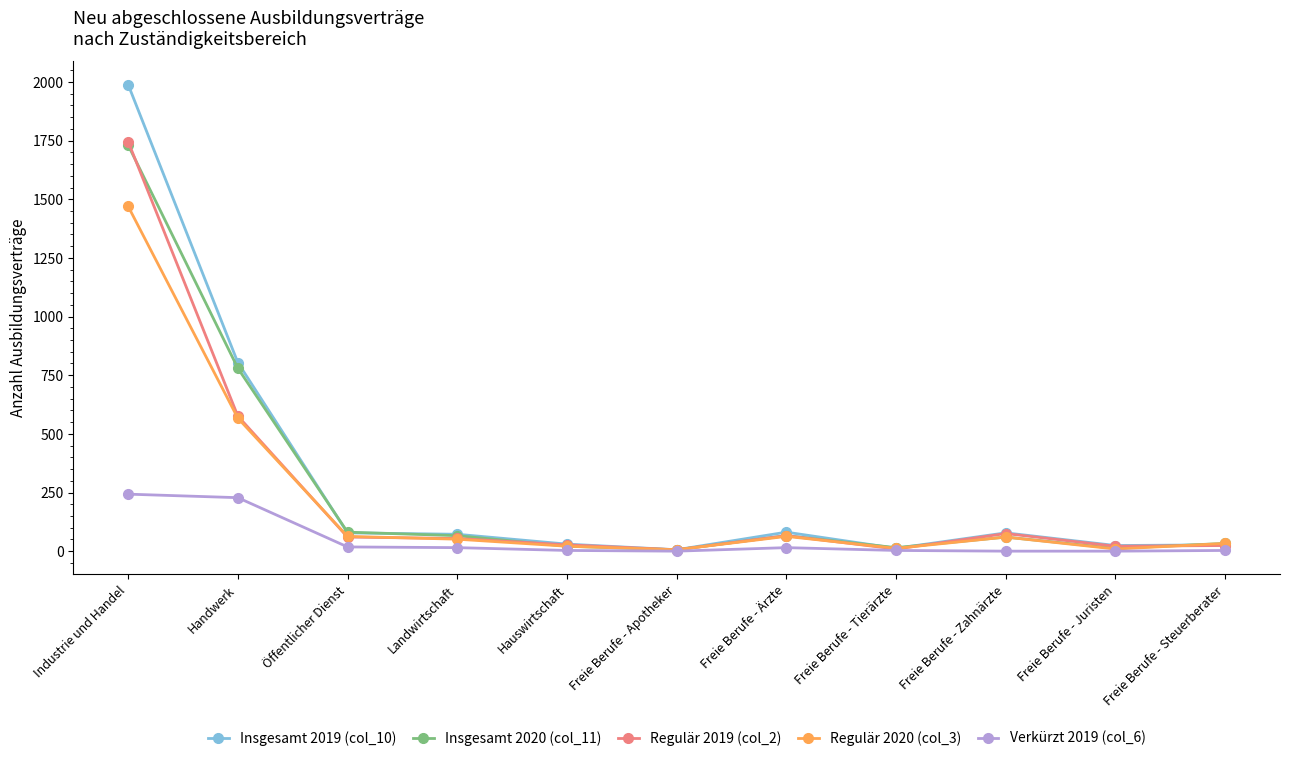

At which category is the sum across all series the highest?

Industrie und Handel